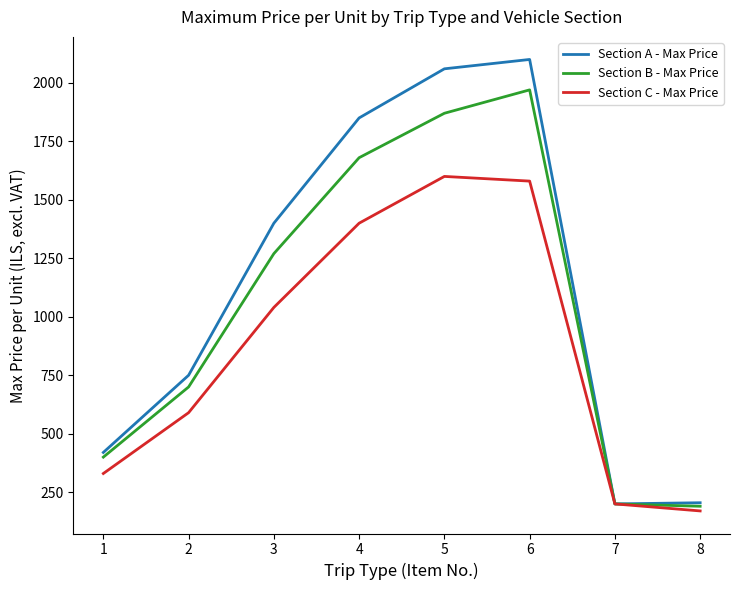

Which series changed the most between 1 and 7?

Section A - Max Price